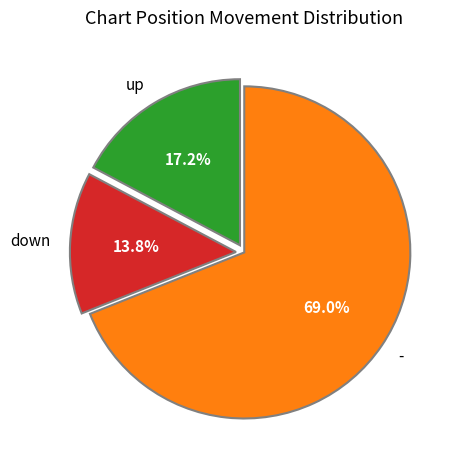

Does any single category account for the majority?

Yes